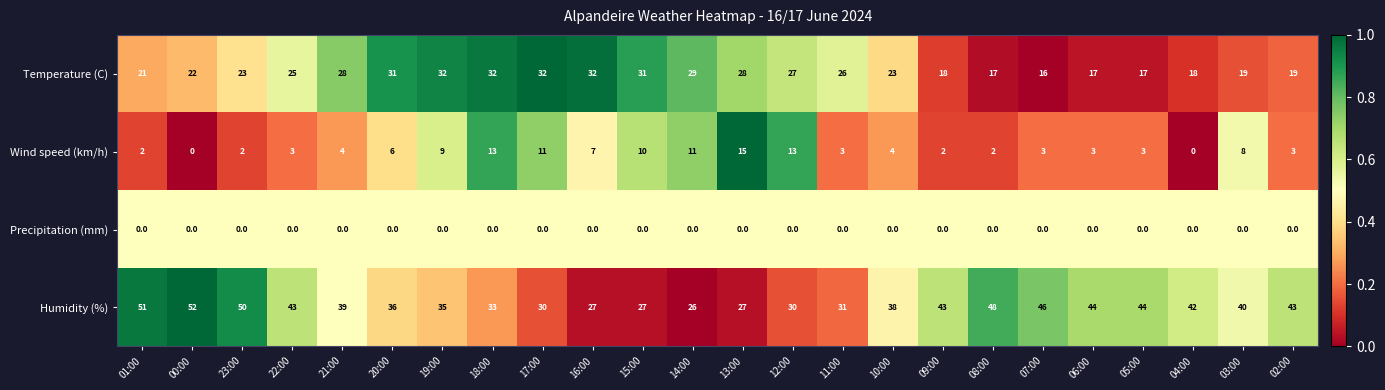

At which category is the sum across all series the highest?

18:00